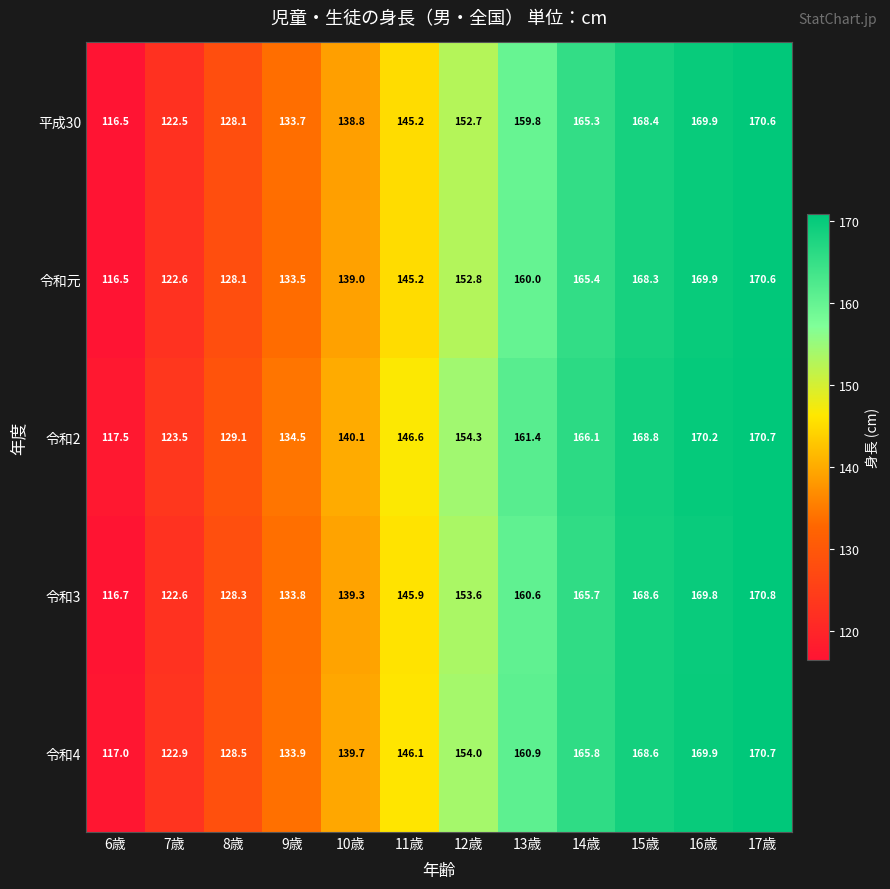

What is the minimum value shown in the chart?

116.5